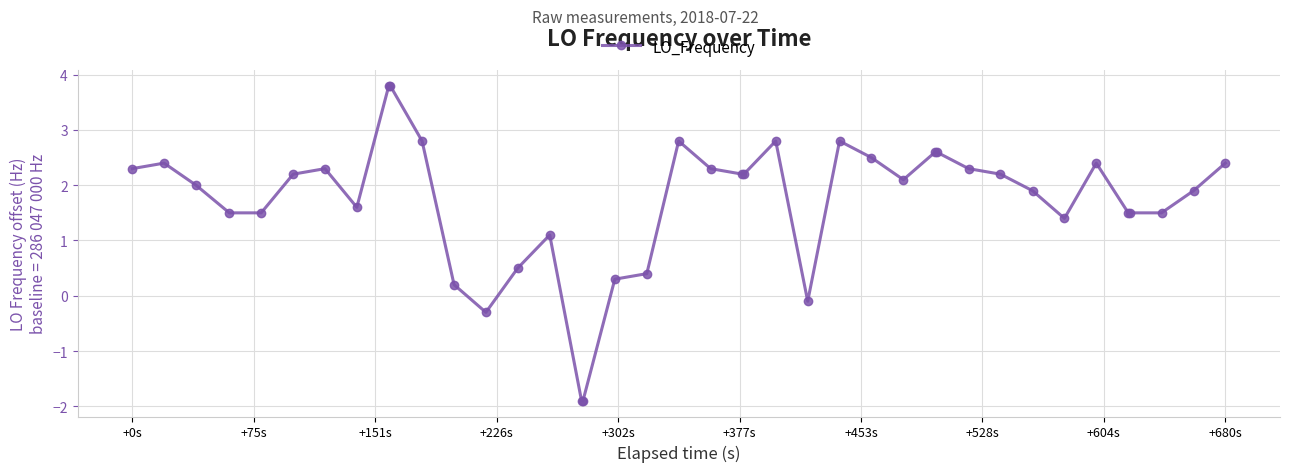

True or false: the data has more than 2 interior local peaks.

True